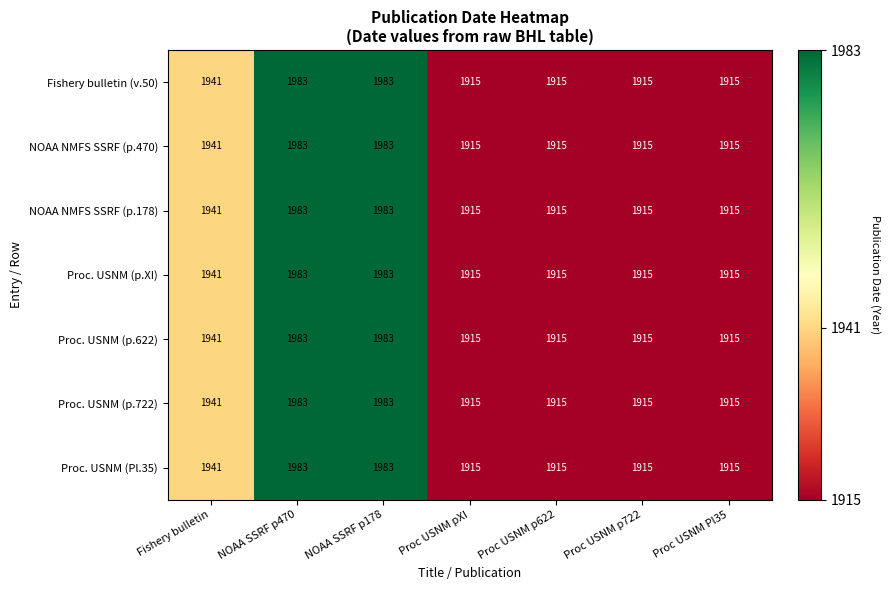

What is the minimum value shown in the chart?

1915